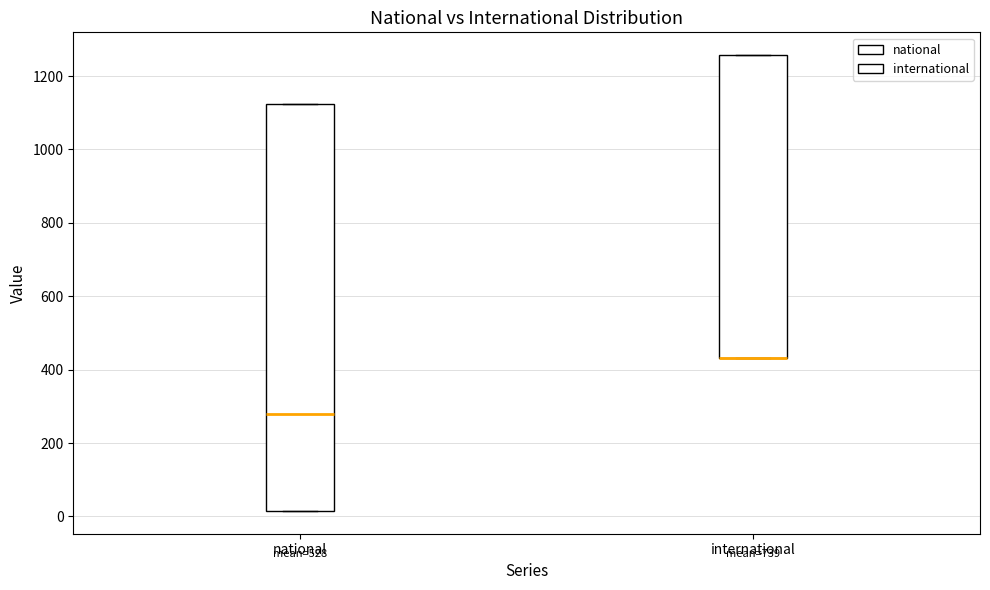

Reading left to right, transcribe this box plot: for each box, give where its median line is, the range the box spans, and where its two whiskers end, as read against the y-axis. The values are not printed on the chart, so give them approximately, as read against the axis.

national: median 280, box 20 to 1120, whiskers 20 to 1120
international: median 440 (drawn on the box's lower edge), box 440 to 1260, whiskers 440 to 1260